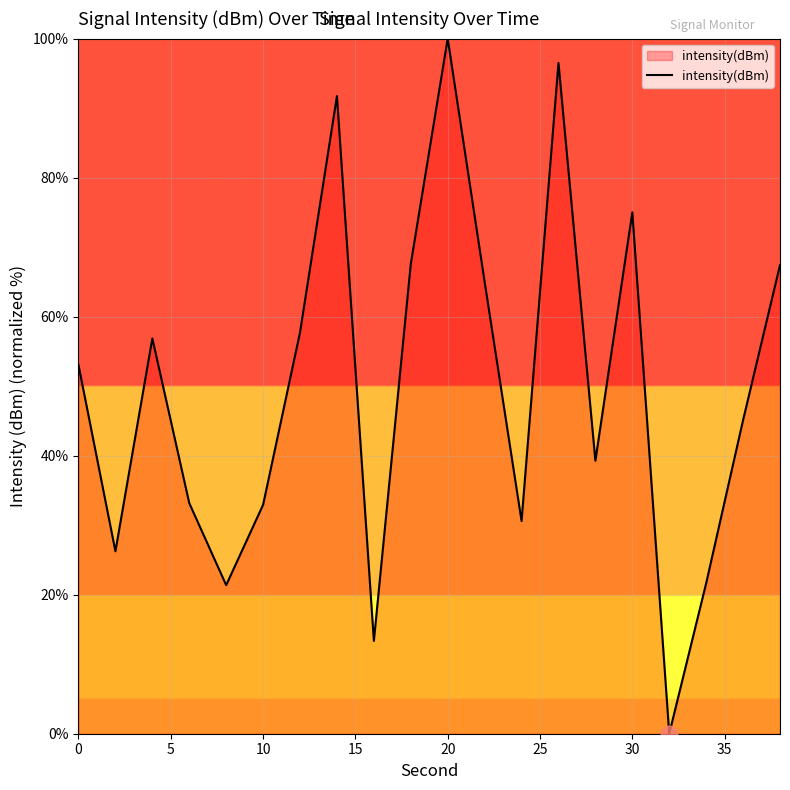

What is the difference between the maximum and minimum values?

100.0